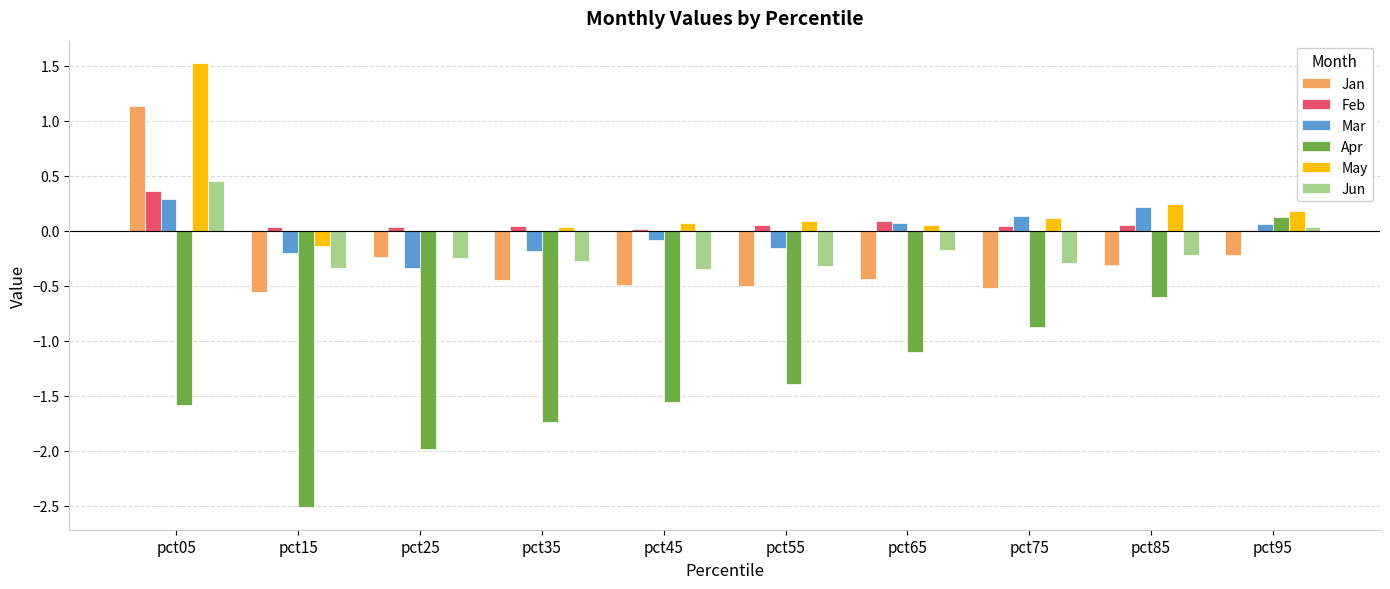

How many values in Mar are above zero?

5